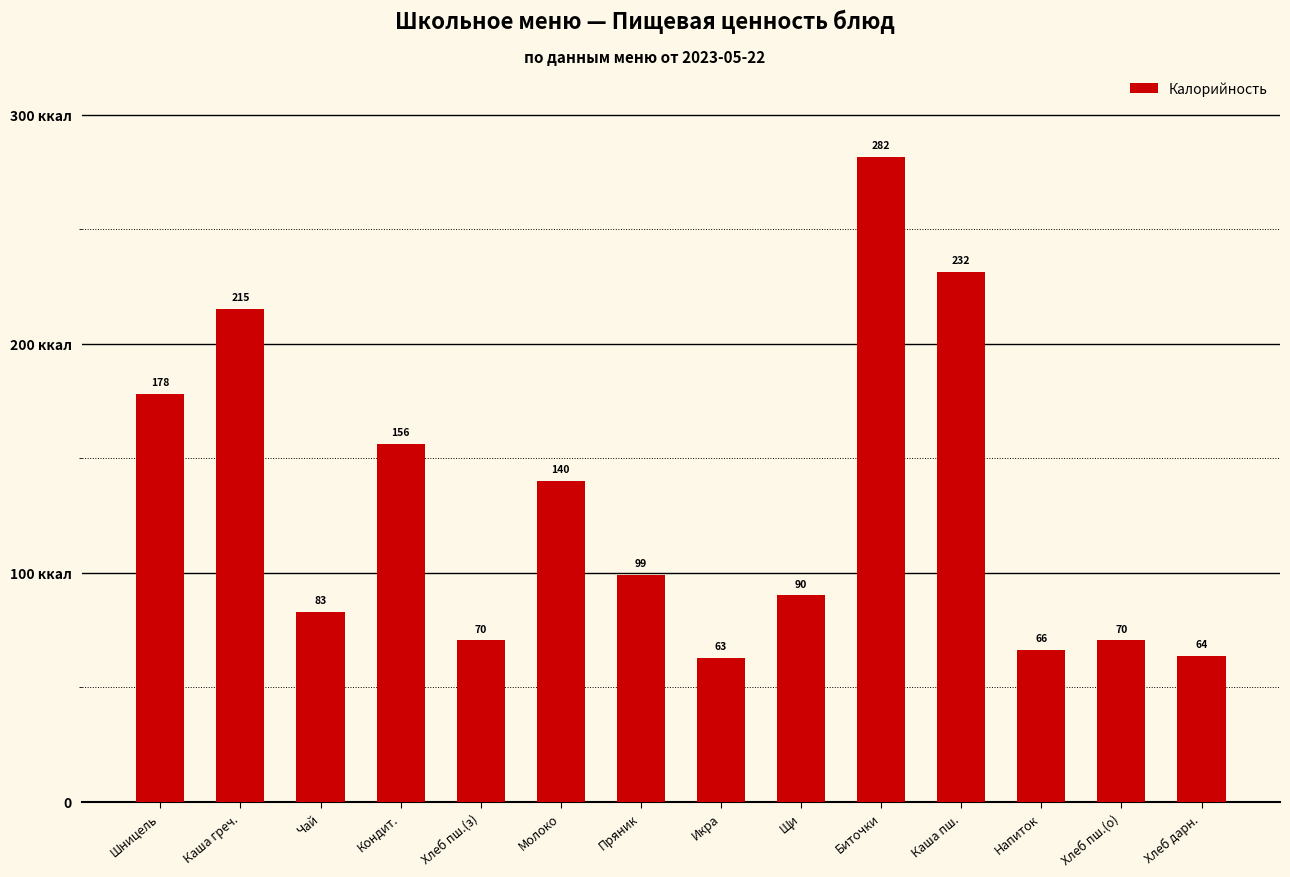

Reading left to right, extract all data points from this chart.

178.0	215.4	83.0	156.1	70.5	140.1	99.2	62.8	90.1	281.7	231.5	66.2	70.5	63.6